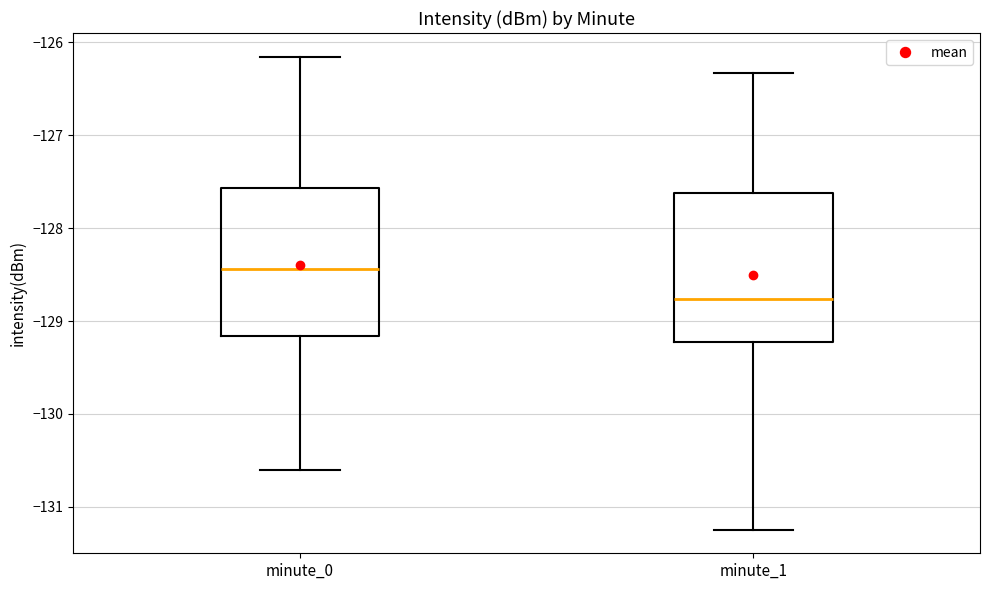

Reading left to right, transcribe this box plot: for each box, give where its median line is, the range the box spans, and where its two whiskers end, as read against the y-axis. The values are not printed on the chart, so give them approximately, as read against the axis.

minute_0: median -128.4, box -129.2 to -127.6, whiskers -130.6 to -126.2
minute_1: median -128.8, box -129.2 to -127.6, whiskers -131.2 to -126.3